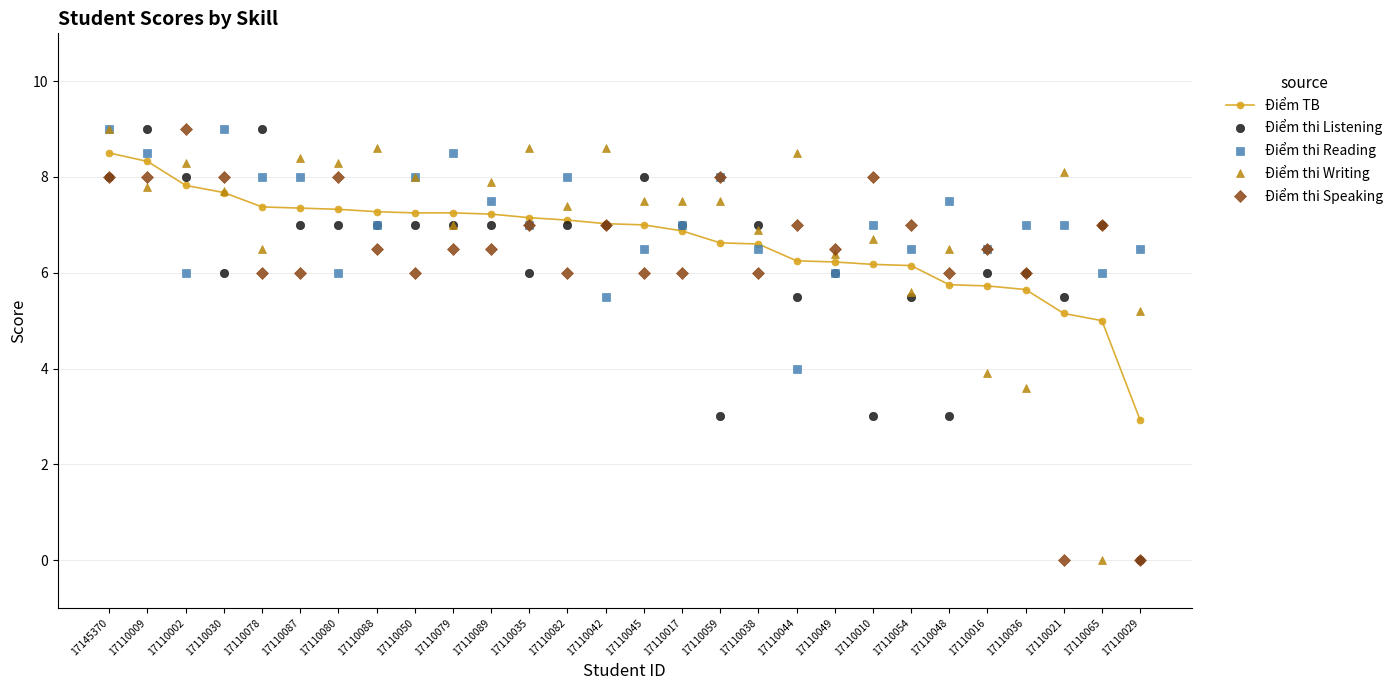

How many series are shown in this chart?

5